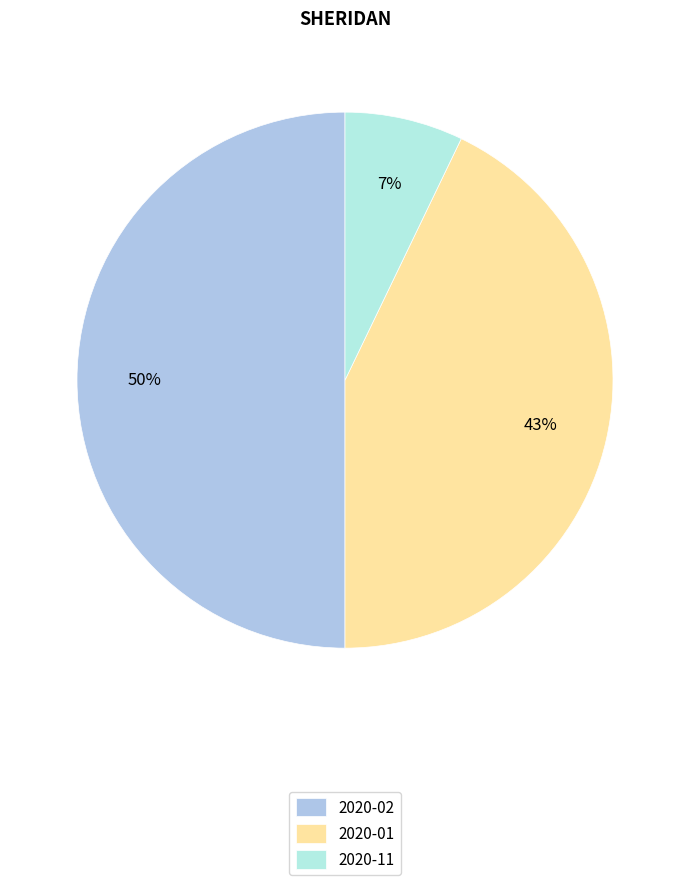

How many slices are in this pie chart?

3